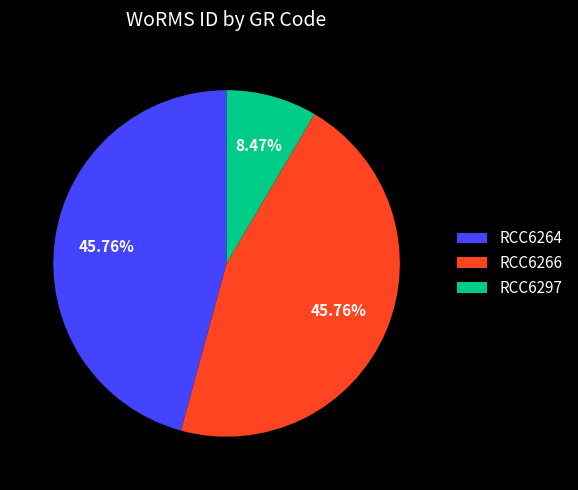

What is the ratio of the value at RCC6266 to the value at RCC6264?

1.0